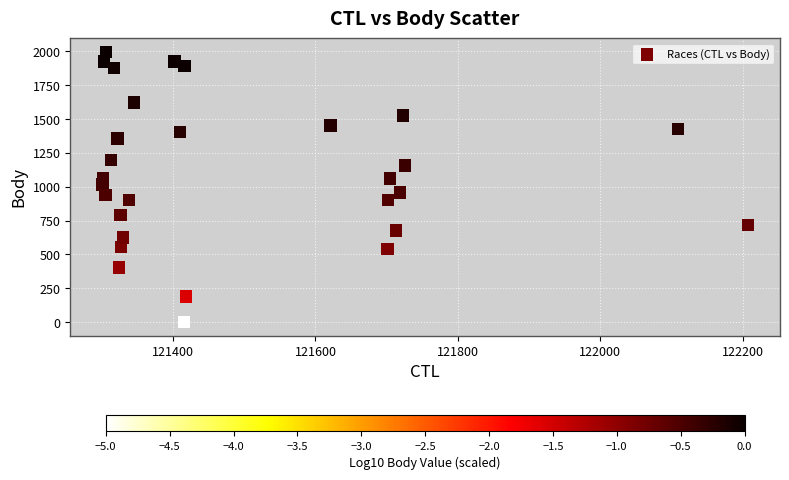

What is the range of X values (max minus min)?

906